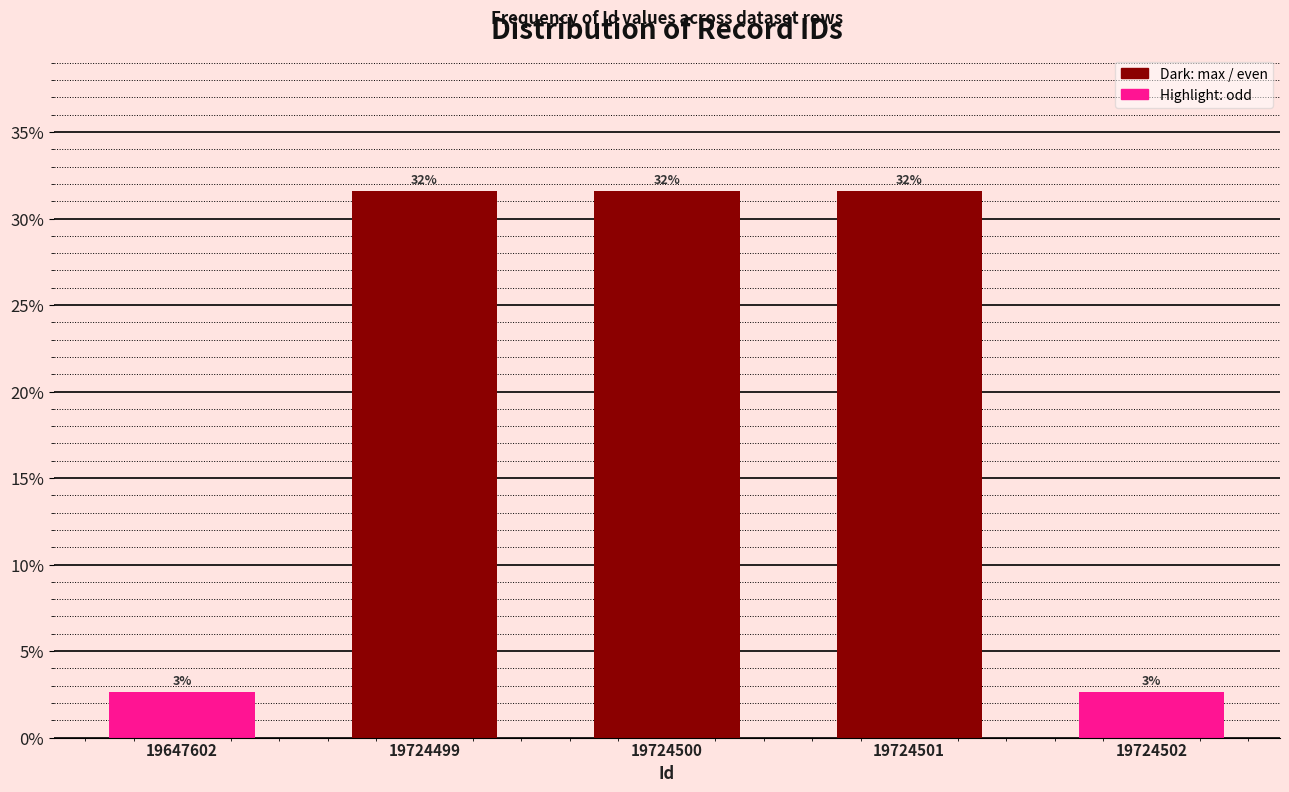

Does the chart contain any negative values?

No